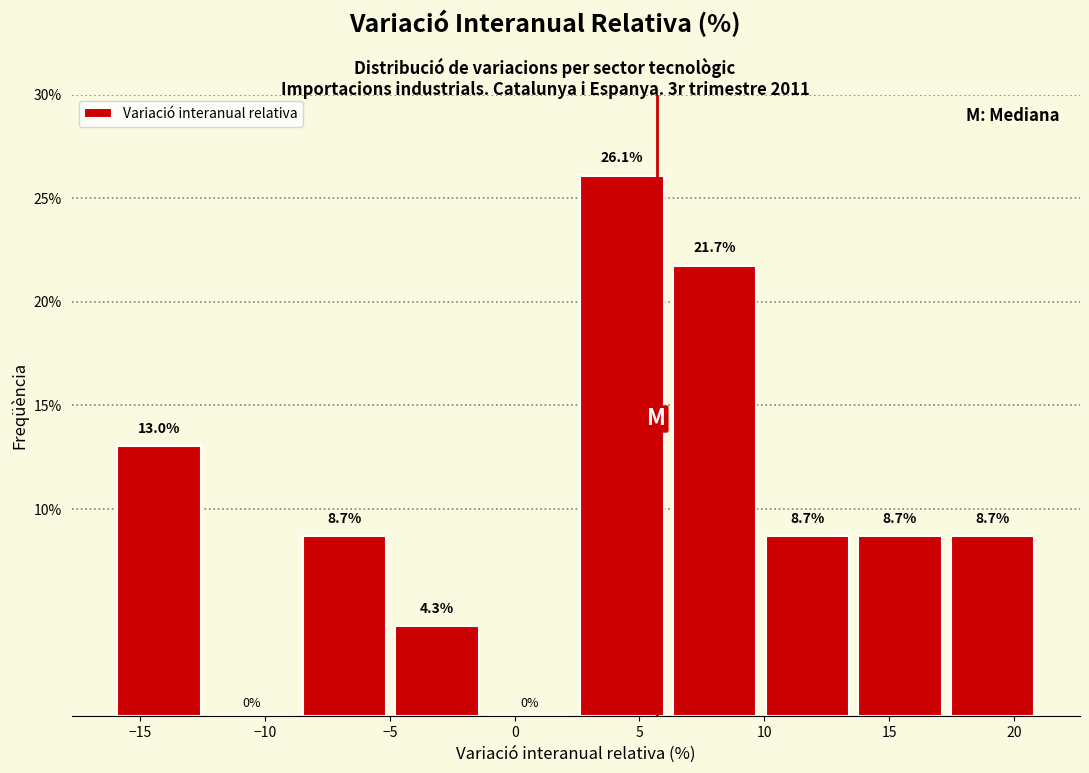

Over which range of the x-axis is the bar tallest?

2.5 to 6.0